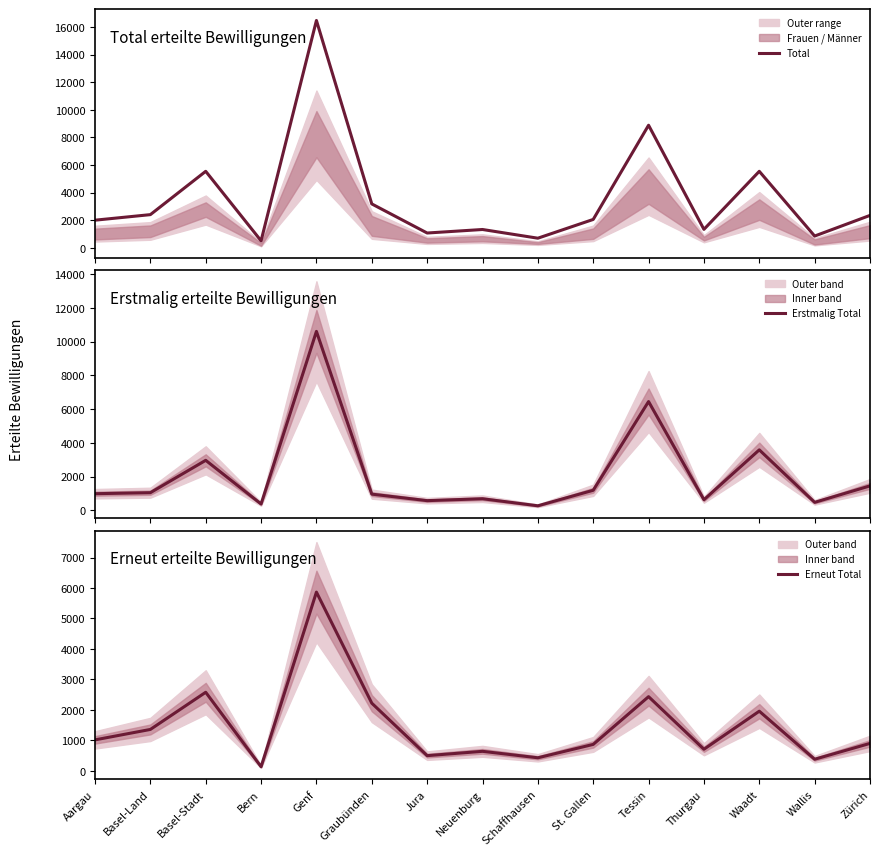

What is the label of the 1st point from the right?

Zürich